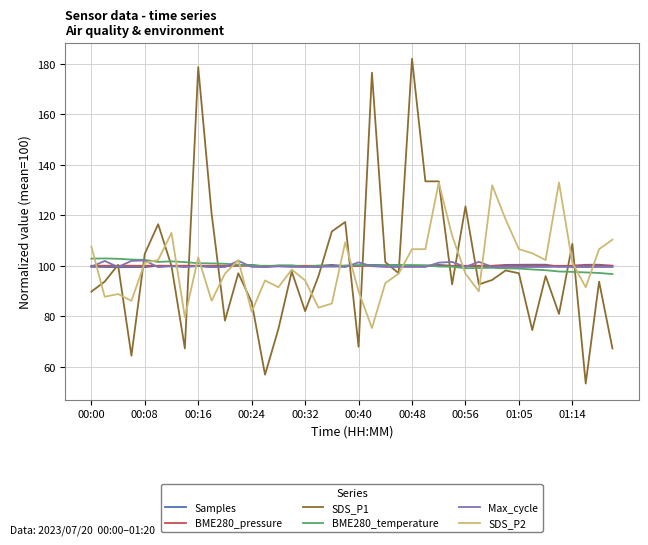

Which series has the widest spread of values?

SDS_P1